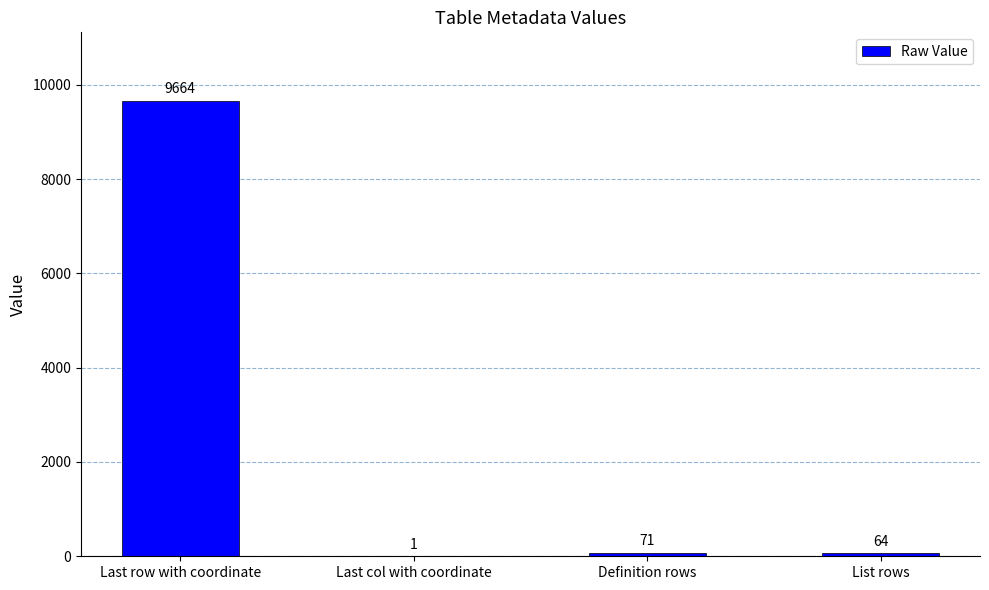

What is the change in value from Last row with coordinate to List rows?

-9600